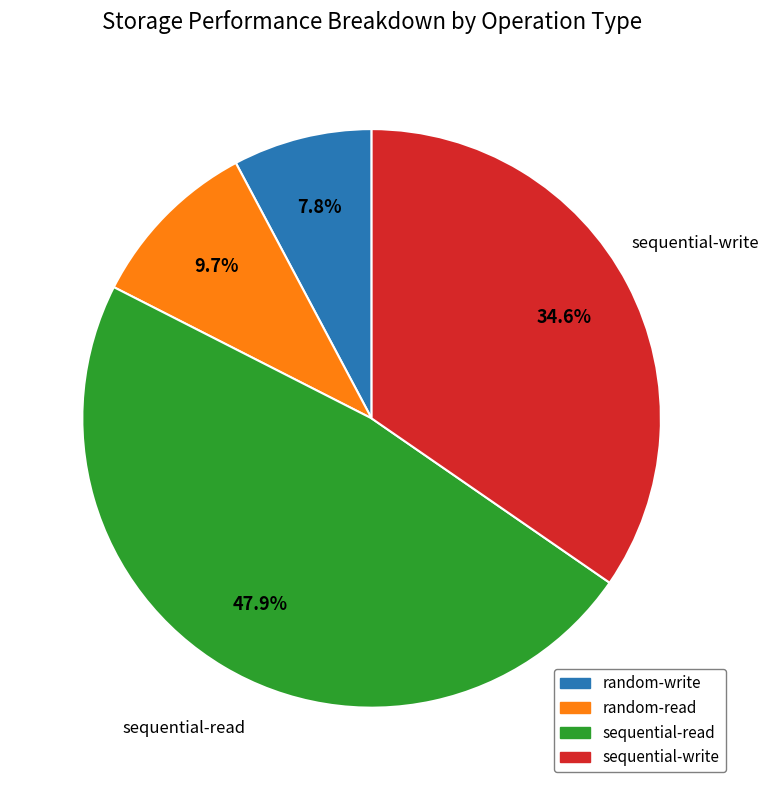

To the nearest percent, what is the average slice percentage?

25%